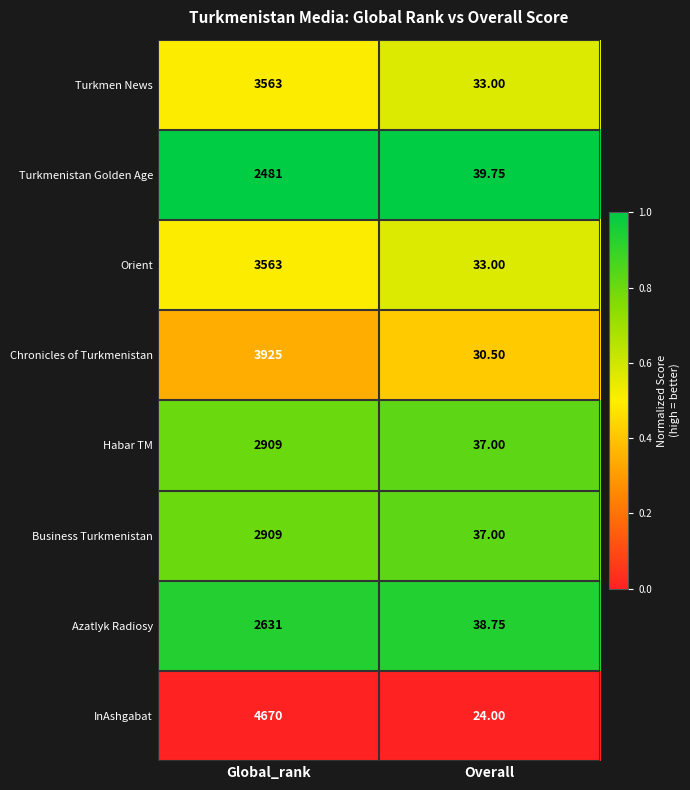

Between Global_rank and Overall, which series saw the biggest shift?

InAshgabat